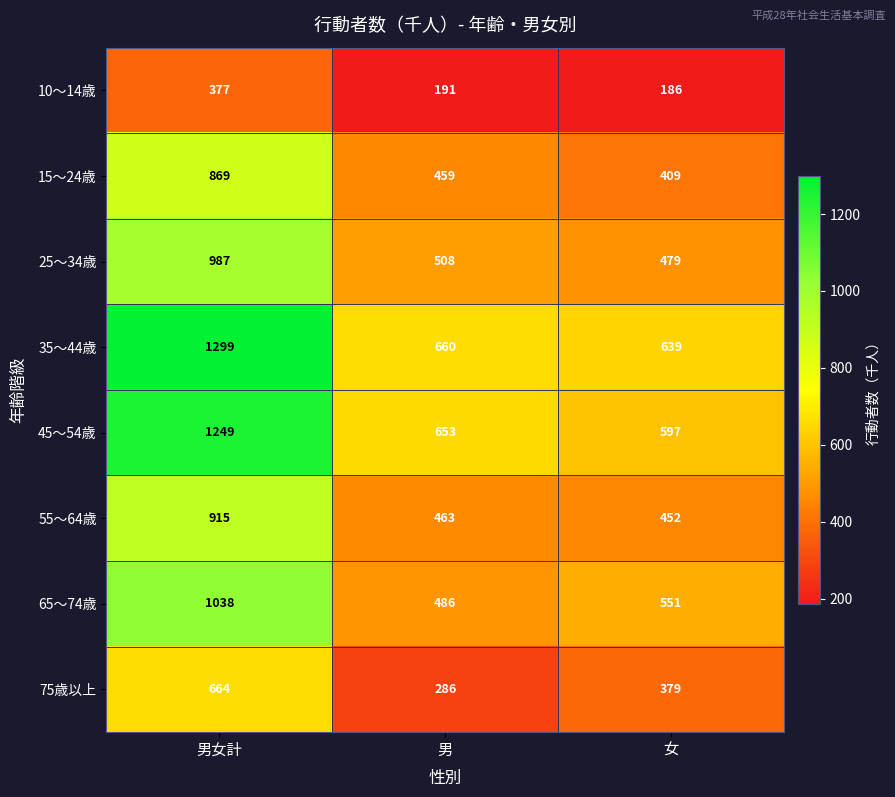

What is the approximate value of 75歳以上 at 男, to the nearest 10?

290